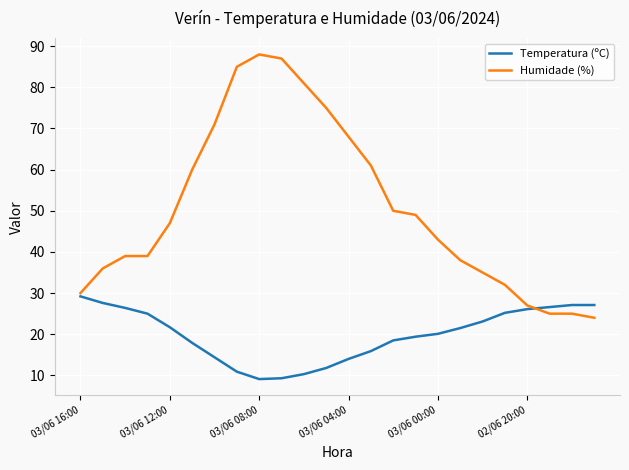

How many values in the Temperatura (ºC) series are below 21?

12